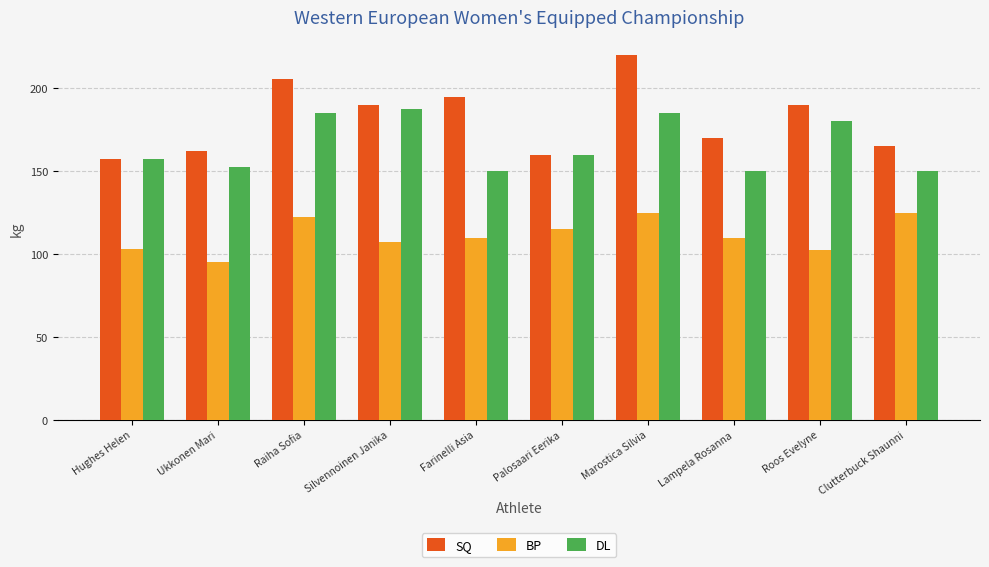

True or false: BP has a value of 216.6 at Raiha Sofia.

False